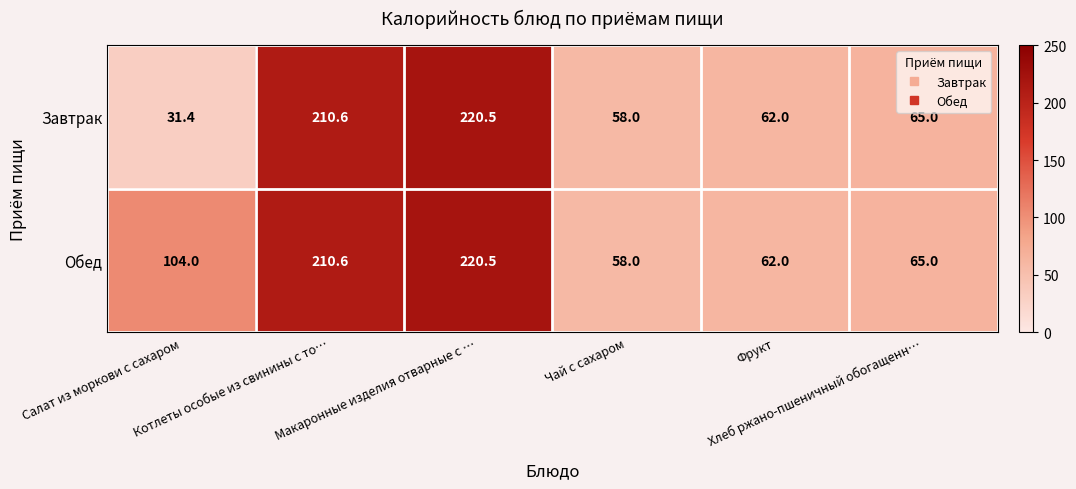

What is the maximum value for Завтрак?

220.5